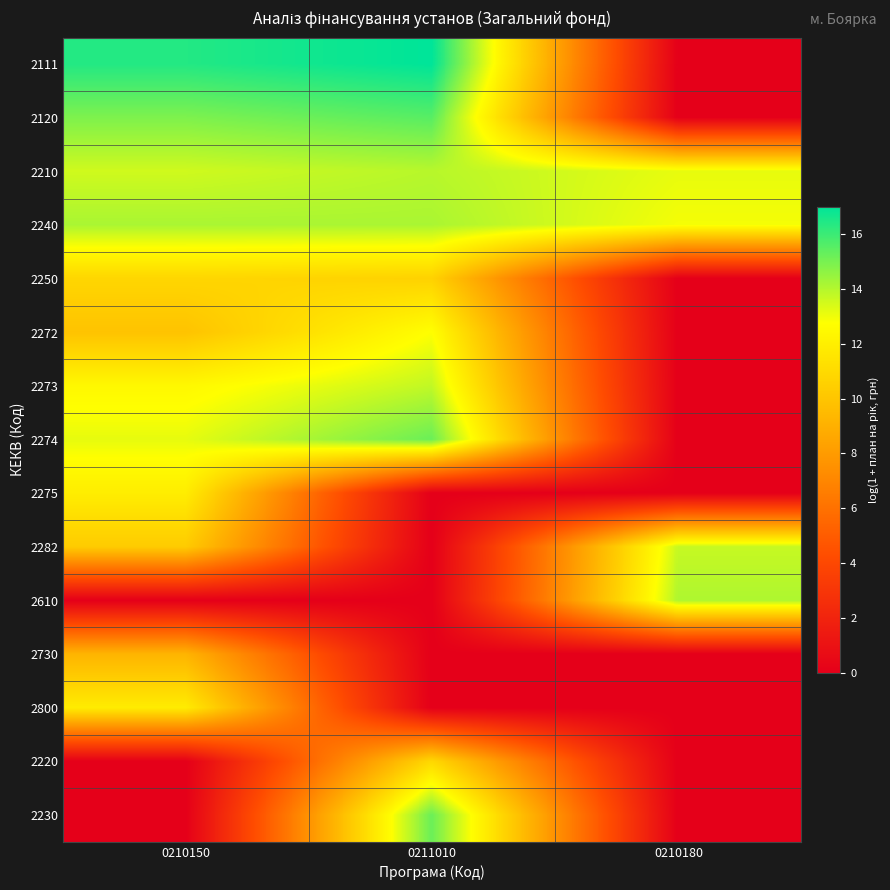

Reading left to right, list all the values displayed in this chart.

2111: 0210150=16.4	0211010=17.0	0210180=0.0
2120: 0210150=14.9	0211010=15.5	0210180=0.0
2210: 0210150=13.5	0211010=13.9	0210180=13.1
2240: 0210150=14.2	0211010=14.1	0210180=12.9
2250: 0210150=10.8	0211010=10.6	0210180=0.0
2272: 0210150=9.9	0211010=12.7	0210180=0.0
2273: 0210150=12.4	0211010=13.8	0210180=0.0
2274: 0210150=13.1	0211010=15.2	0210180=0.0
2275: 0210150=11.9	0211010=0.0	0210180=0.0
2282: 0210150=10.3	0211010=0.0	0210180=13.7
2610: 0210150=0.0	0211010=0.0	0210180=14.1
2730: 0210150=9.2	0211010=0.0	0210180=0.0
2800: 0210150=11.8	0211010=0.0	0210180=0.0
2220: 0210150=0.0	0211010=10.9	0210180=0.0
2230: 0210150=0.0	0211010=15.2	0210180=0.0